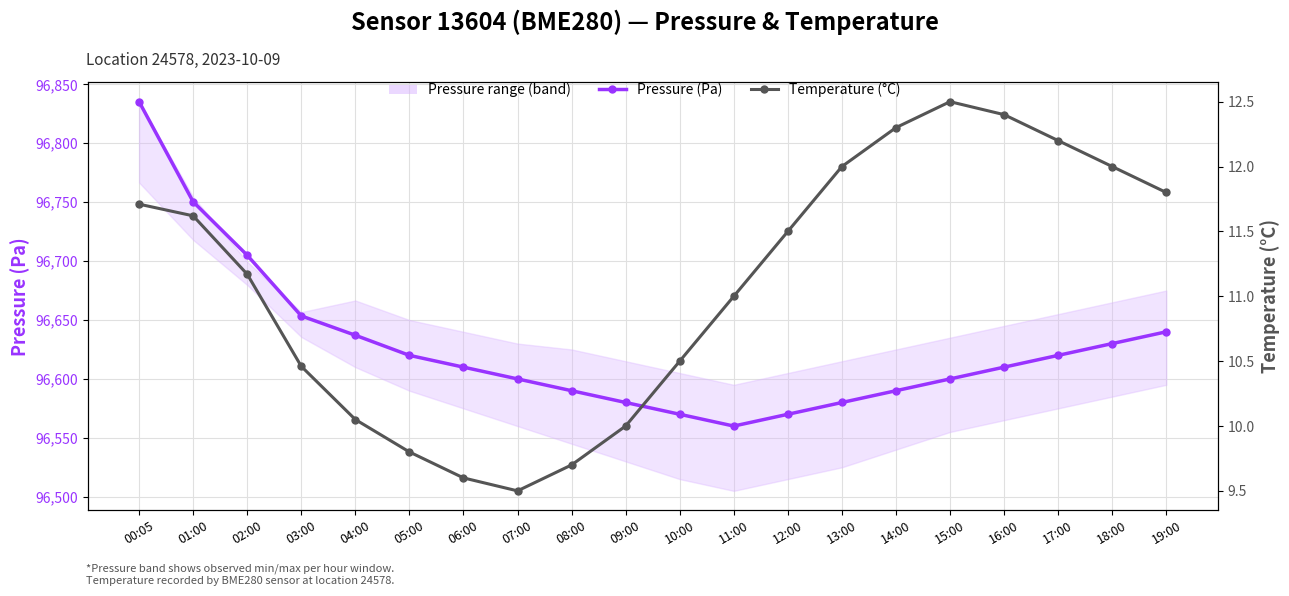

At how many categories does at least one series exceed 71857?

20